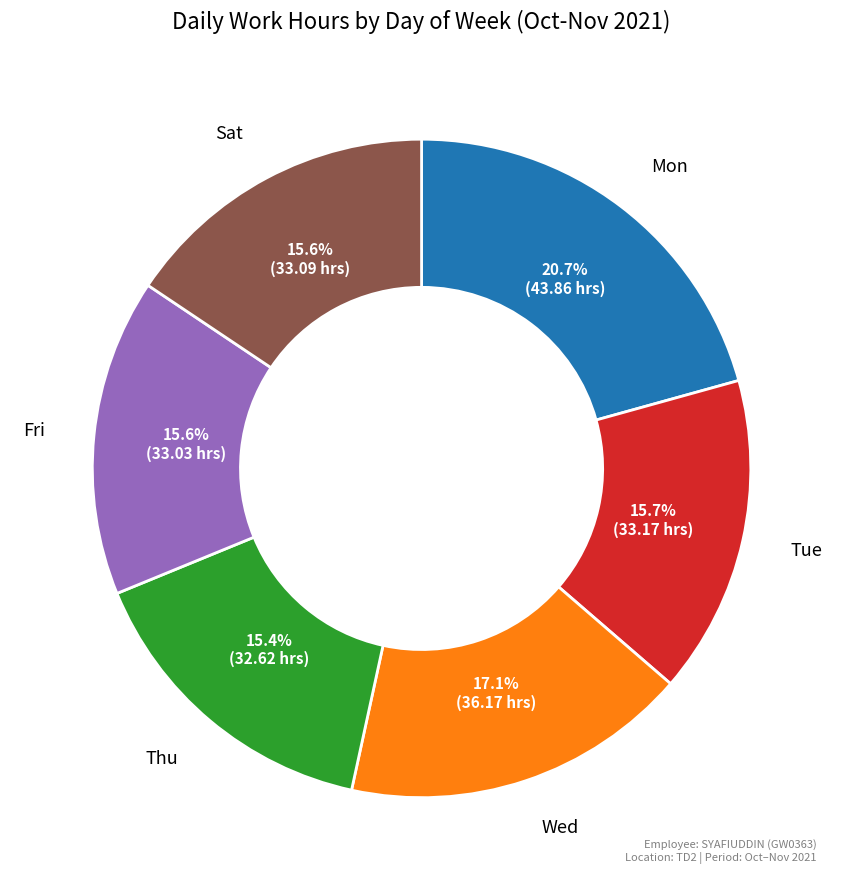

To the nearest percent, what is the average slice percentage?

17%